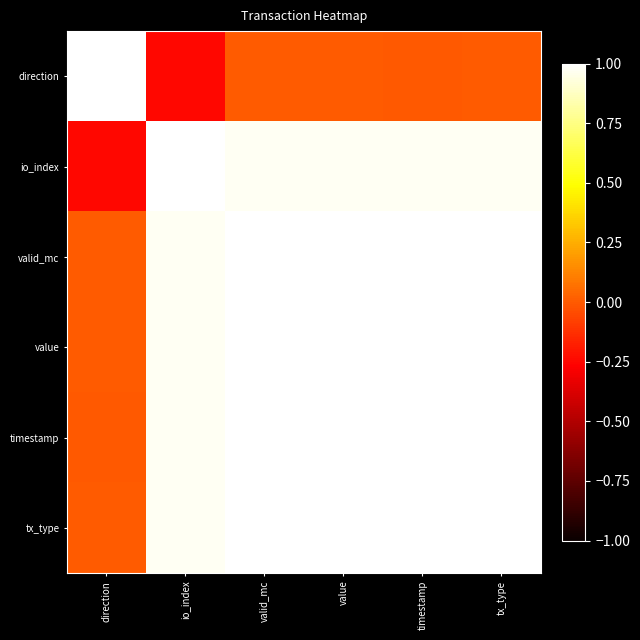

Reading left to right, what are all the values shown in this chart?

direction: direction=1.0	io_index=-0.2	valid_mc=0.0	value=0.0	timestamp=-0.0	tx_type=0.0
io_index: direction=-0.2	io_index=1.0	valid_mc=1.0	value=1.0	timestamp=1.0	tx_type=1.0
valid_mc: direction=0.0	io_index=1.0	valid_mc=1.0	value=1.0	timestamp=1.0	tx_type=1.0
value: direction=0.0	io_index=1.0	valid_mc=1.0	value=1.0	timestamp=1.0	tx_type=1.0
timestamp: direction=-0.0	io_index=1.0	valid_mc=1.0	value=1.0	timestamp=1.0	tx_type=1.0
tx_type: direction=0.0	io_index=1.0	valid_mc=1.0	value=1.0	timestamp=1.0	tx_type=1.0